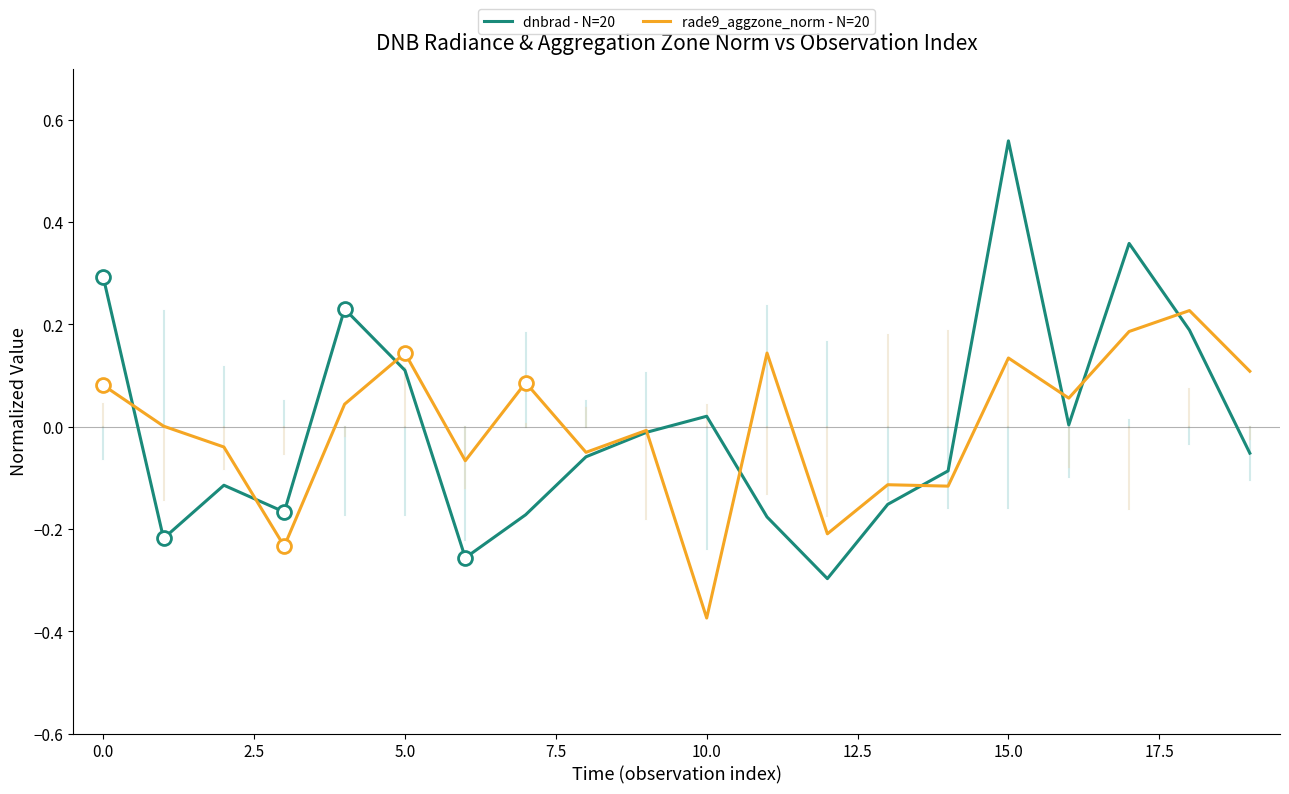

Which series has the widest spread of values?

dnbrad - N=20